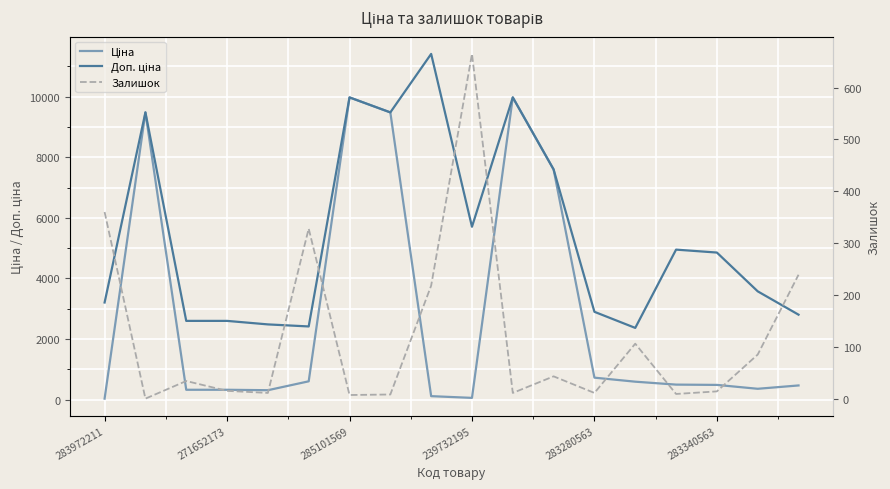

How many interior local valleys does the Ціна series have?

3